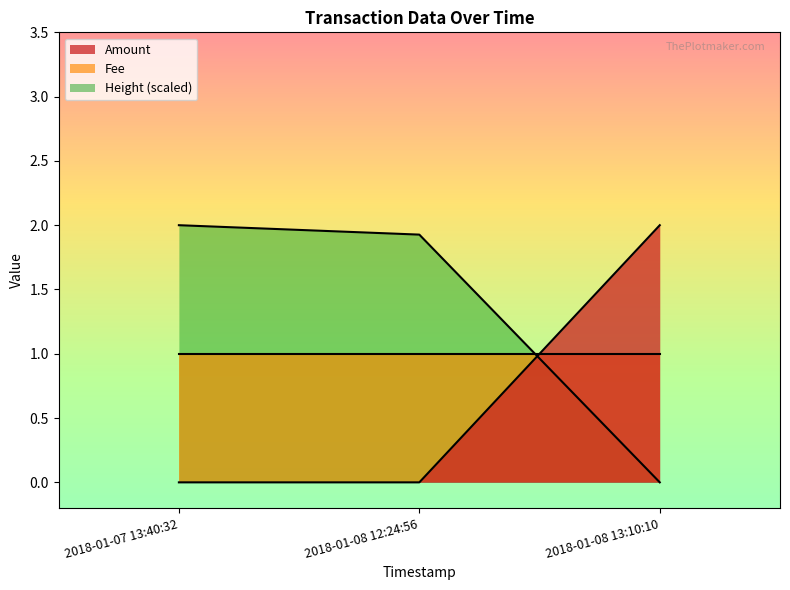

Which series has the largest total across all categories?

Height (scaled)